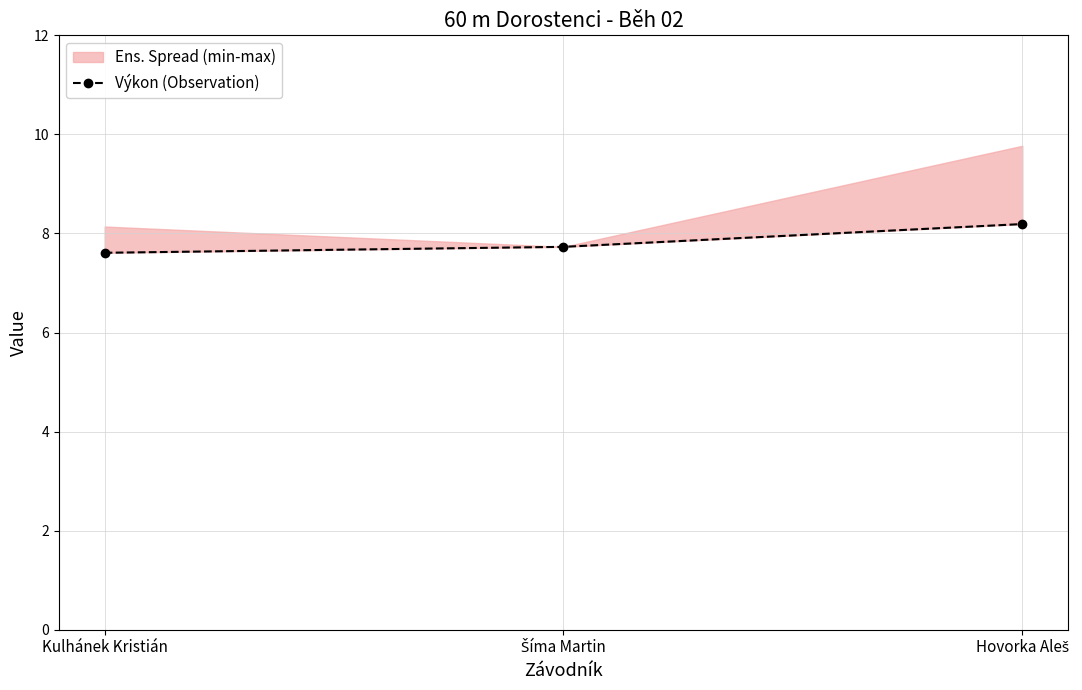

Reading left to right, extract all data points from this chart.

7.6	7.7	8.2